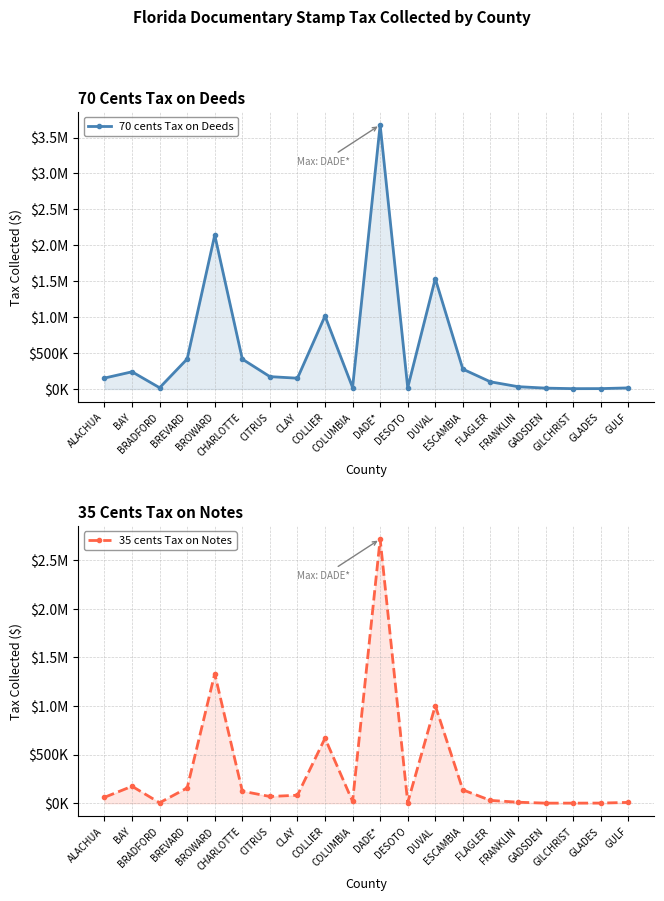

Which label corresponds to the largest value in the chart?

DADE*